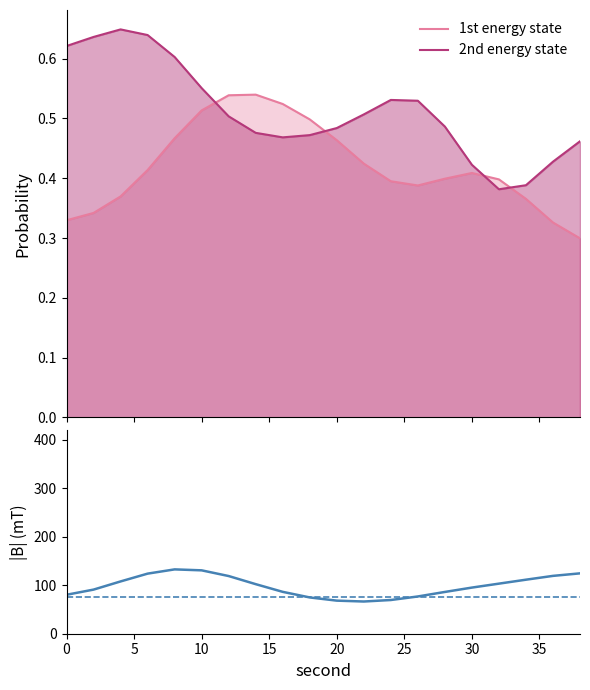

What is the maximum value shown in the chart?

132.7